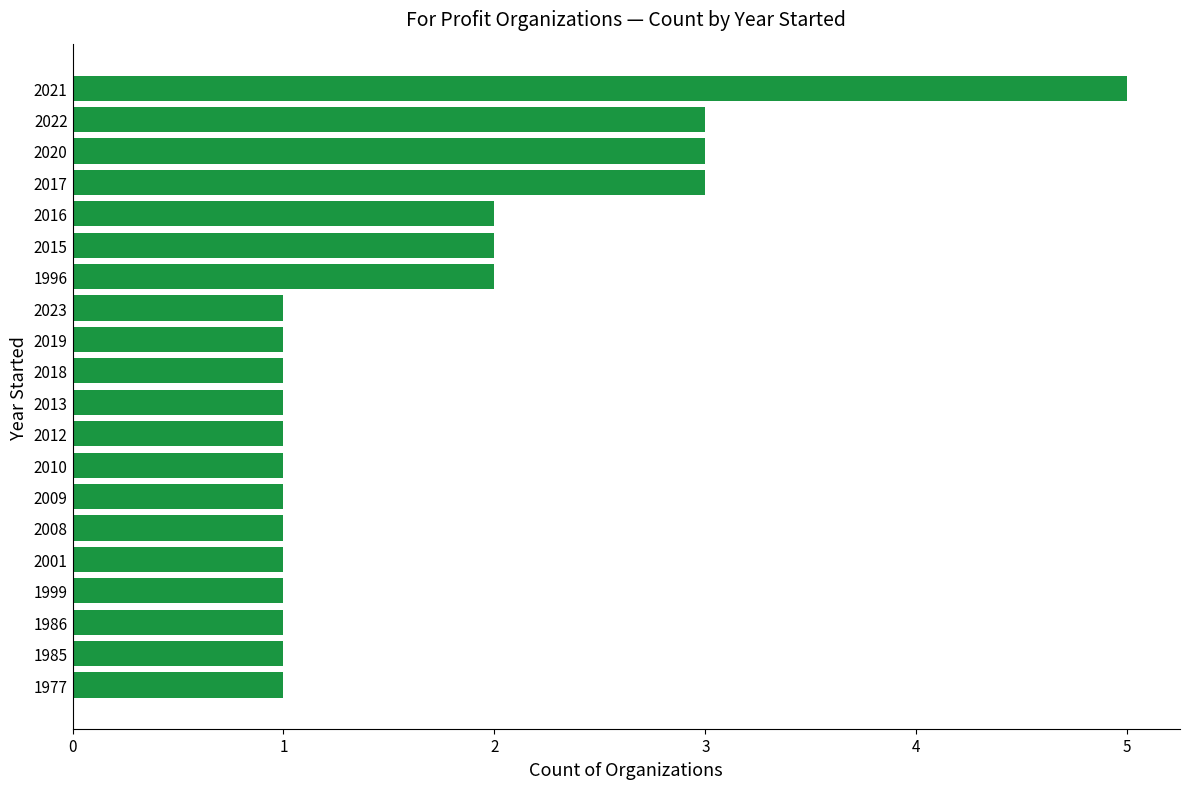

Which has a higher value, 1996 or 2017?

2017